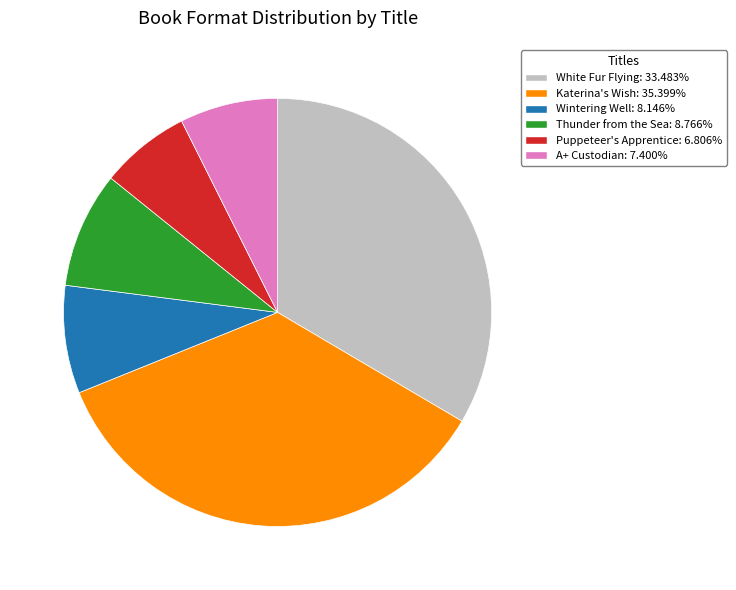

Is the sum of Puppeteer's Apprentice: 6.806% and Katerina's Wish: 35.399% greater than half?

No